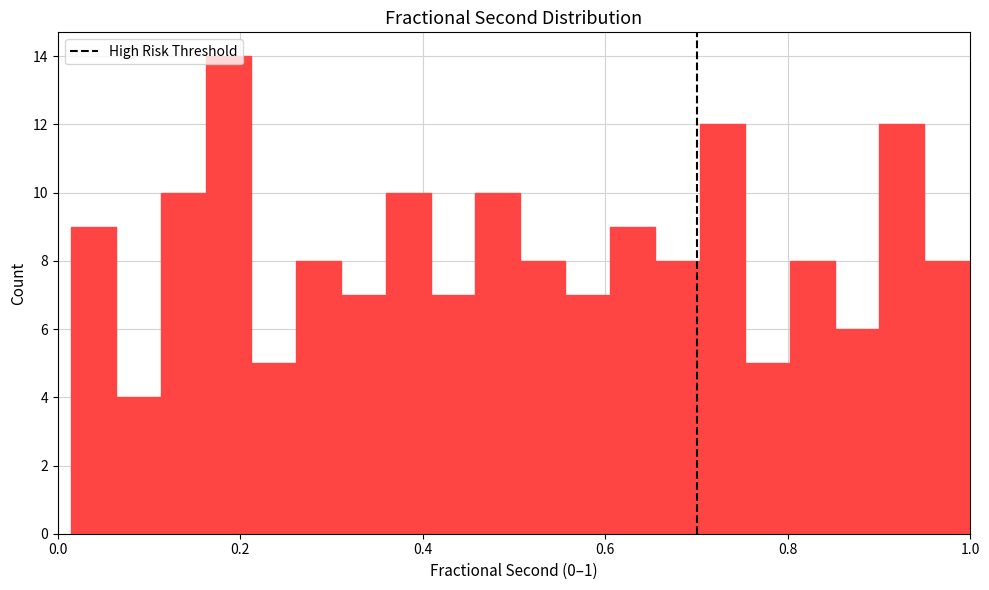

Around what value on the x-axis is the tallest bar? Give the approximate position of its centre, as read against the axis.

0.18